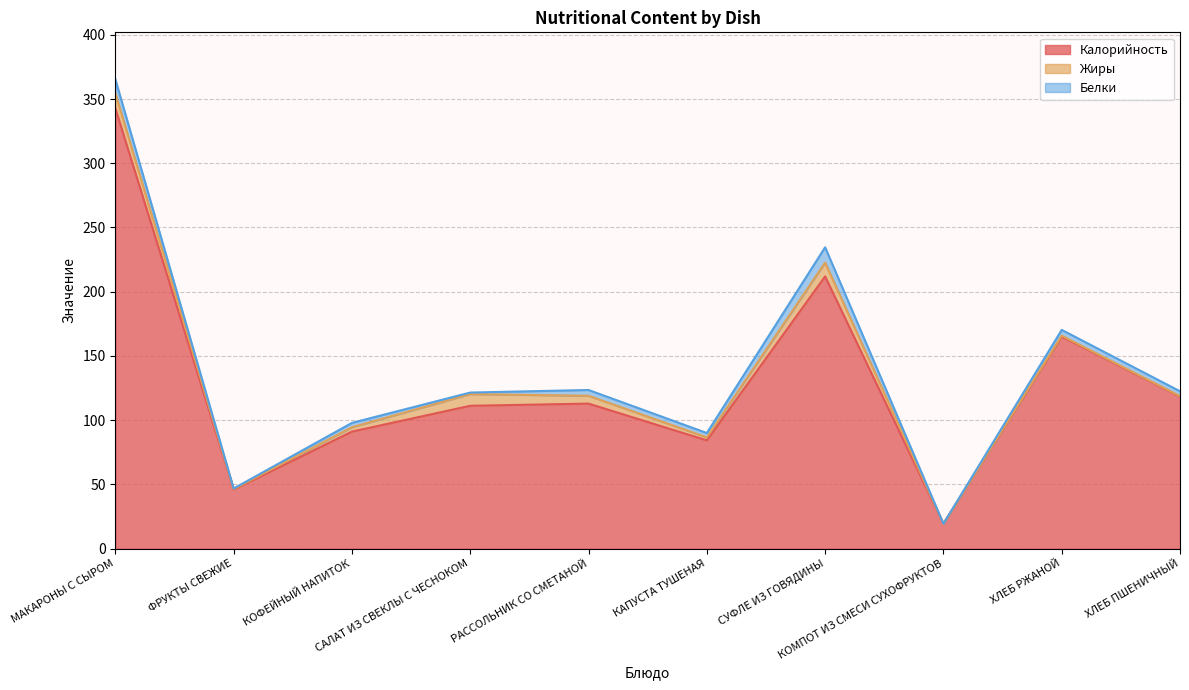

Reading left to right, transcribe all the data shown in this chart.

Калорийность: 342.8	46.0	91.1	111.2	112.9	84.3	211.9	19.4	165.1	118.4
Жиры: 11.7	0.4	3.4	9.1	6.1	2.3	10.8	0.0	0.7	0.3
Белки: 10.9	0.4	3.4	1.2	4.5	3.4	11.9	0.0	4.5	3.8